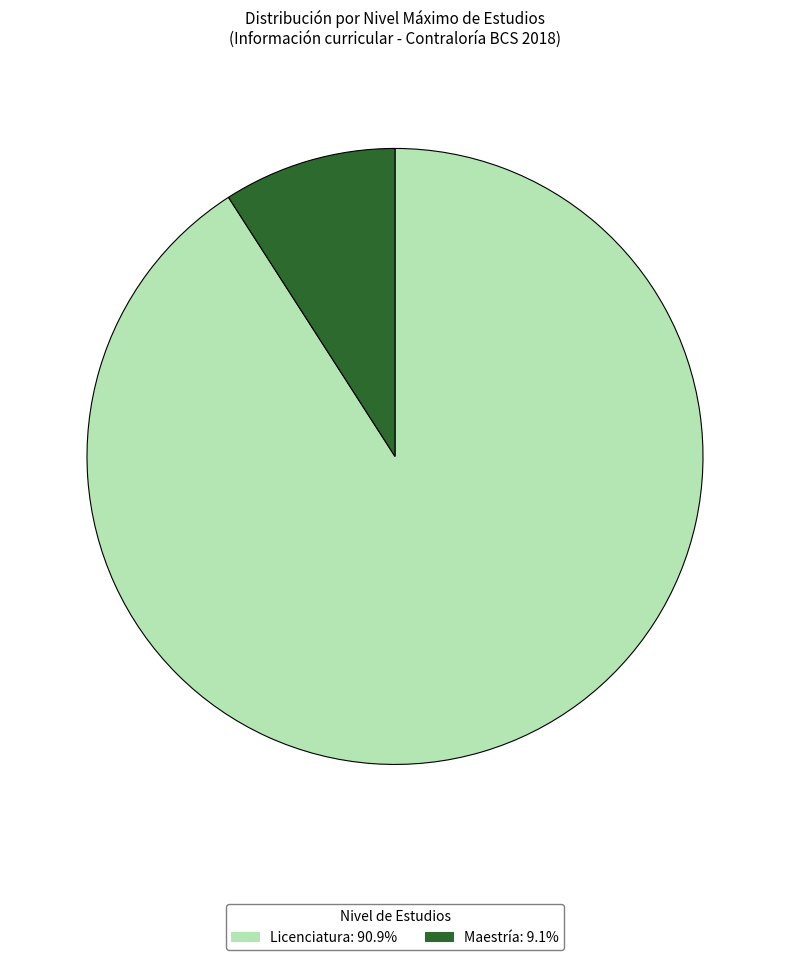

Is Maestría: 9.1% the majority of the pie?

No